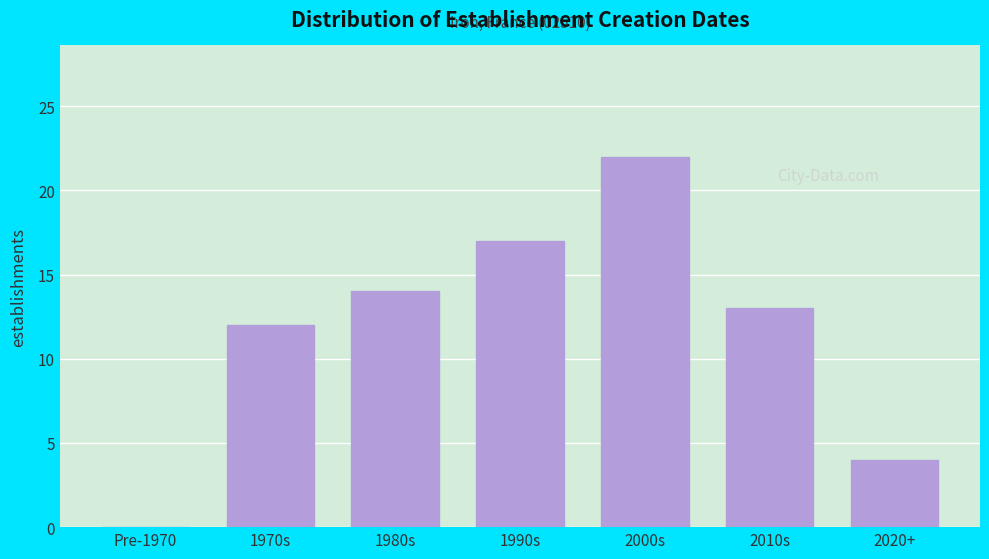

Reading right to left, list all the values displayed in this chart.

2020+=4	2010s=13	2000s=22	1990s=17	1980s=14	1970s=12	Pre-1970=0